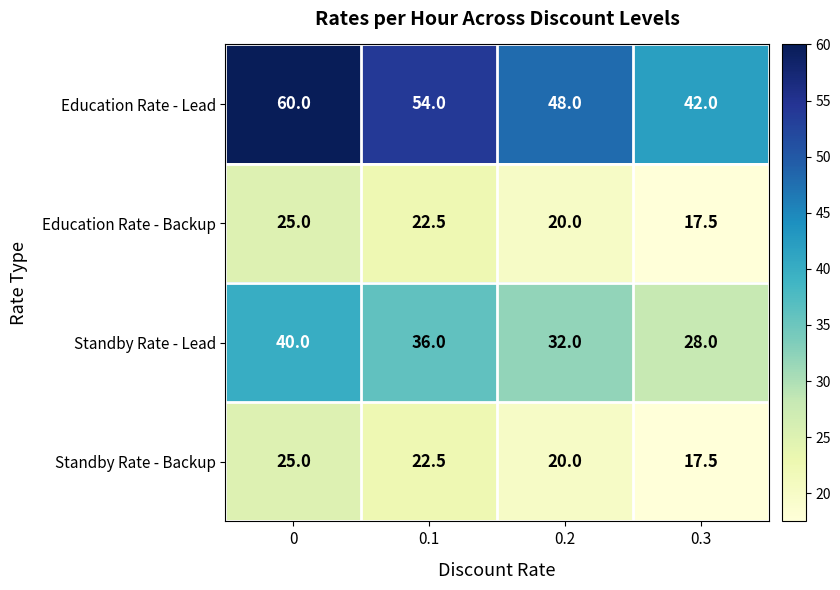

Is the value of Education Rate - Lead at 0.3 greater than the value of Standby Rate - Lead at 0.3?

Yes